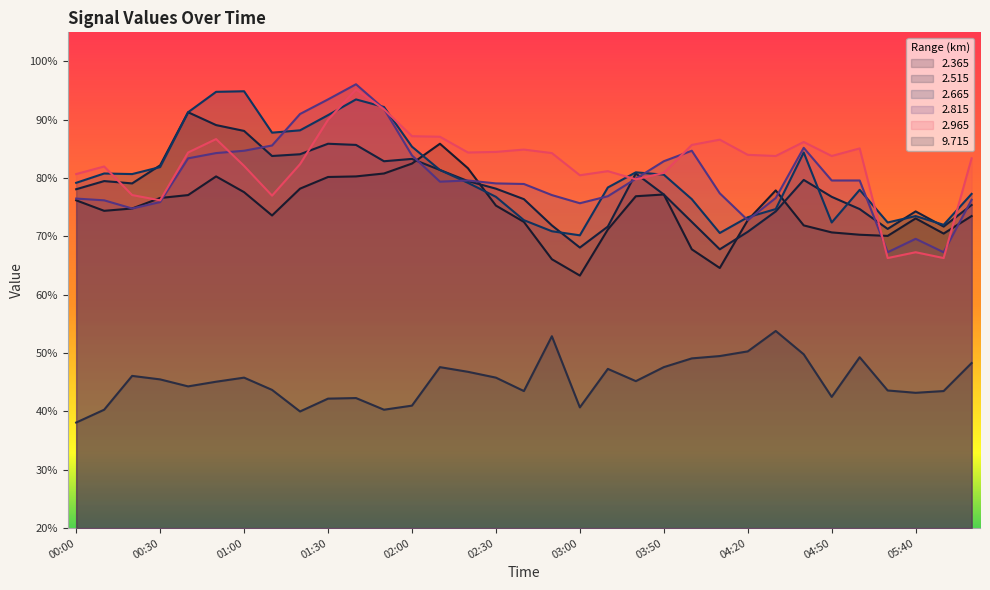

Which category has the highest value in the   2.515 series?

00:40